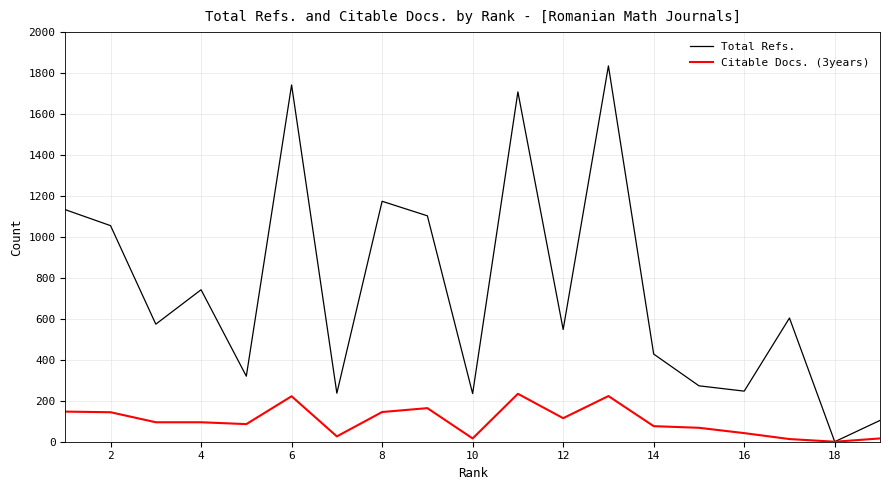

Which series has the widest spread of values?

Total Refs.